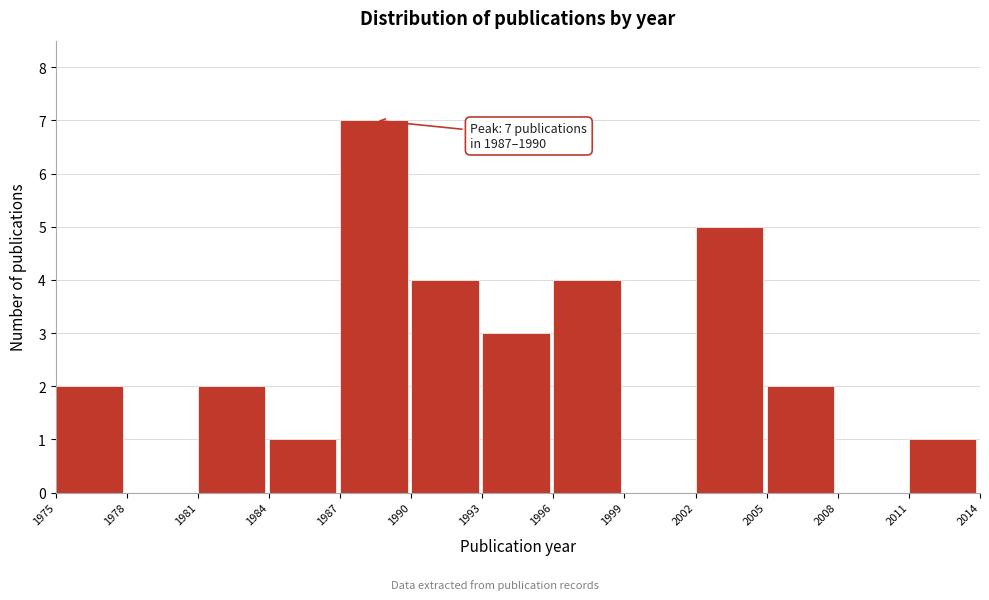

Over which range of the x-axis is the bar tallest?

1987 to 1990